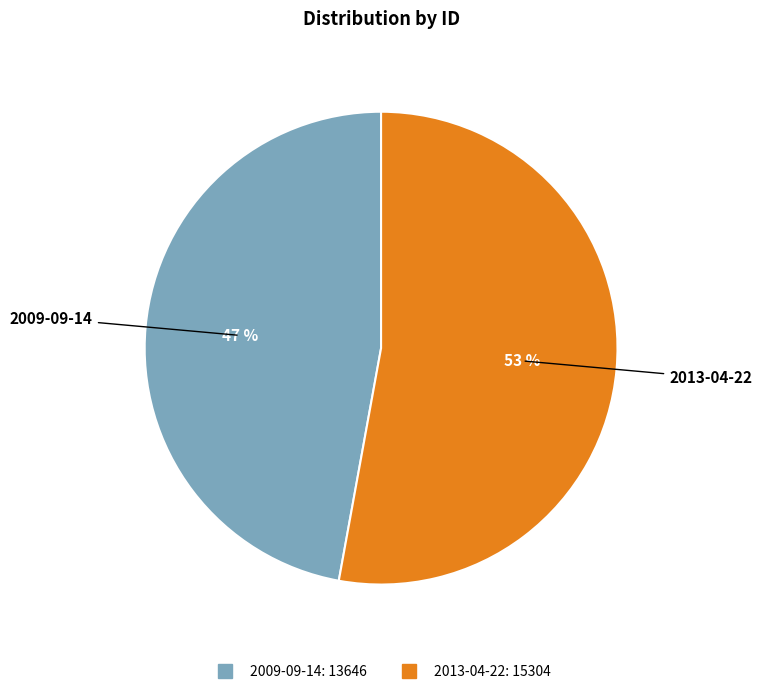

Does 2009-09-14 account for over 50% of the chart?

No